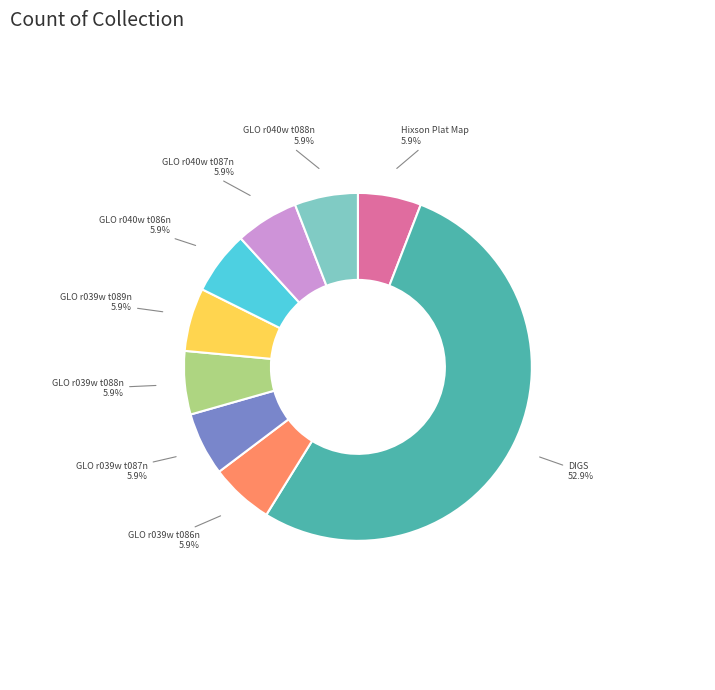

Is there any slice that represents more than half of the pie?

Yes